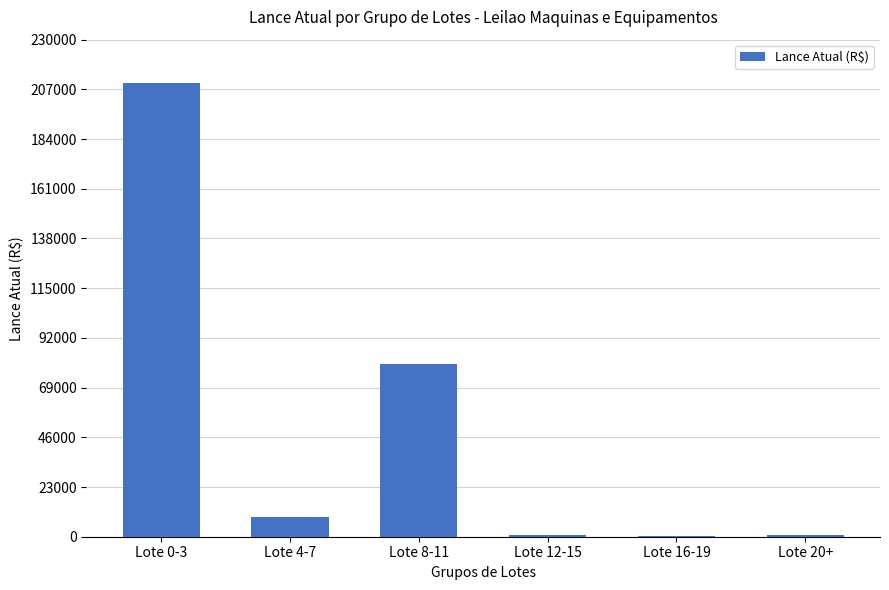

The value at Lote 8-11 is 48587. True or false?

False